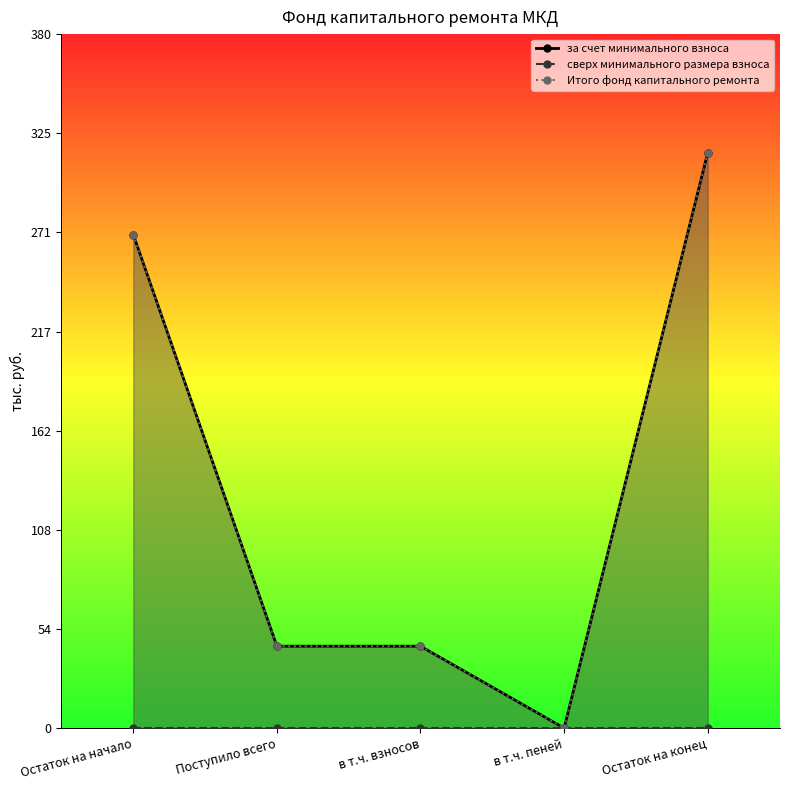

What are all the series names shown in the legend?

за счет минимального взноса, сверх минимального размера взноса, Итого фонд капитального ремонта